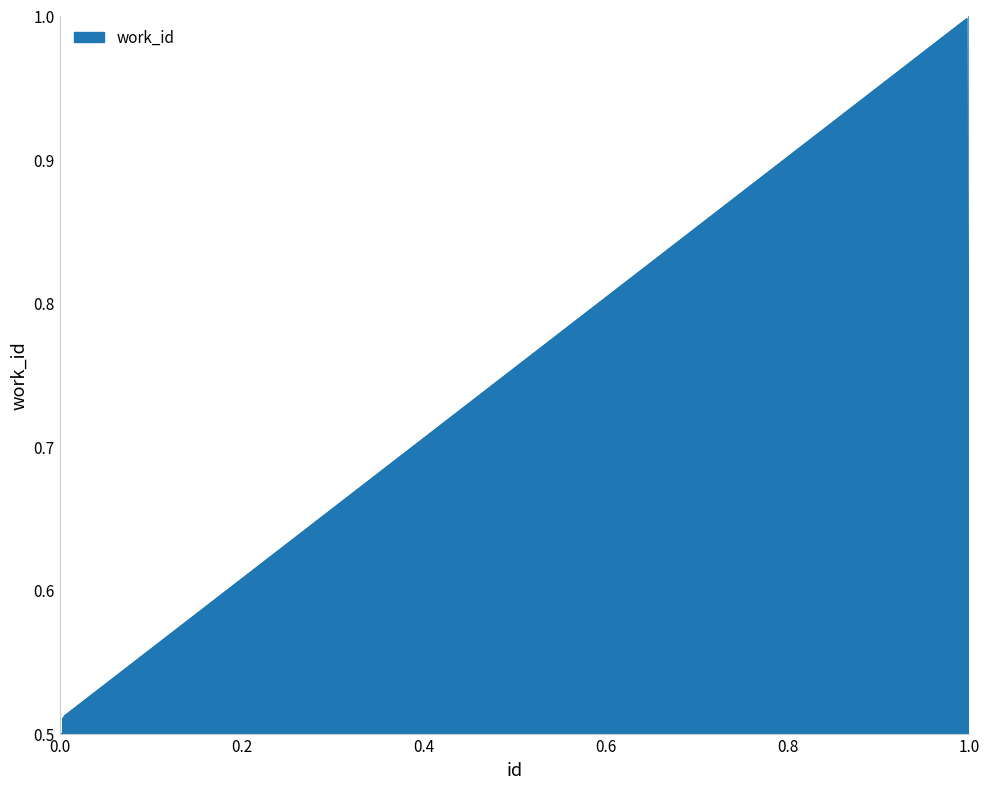

How many distinct data groups are displayed?

1